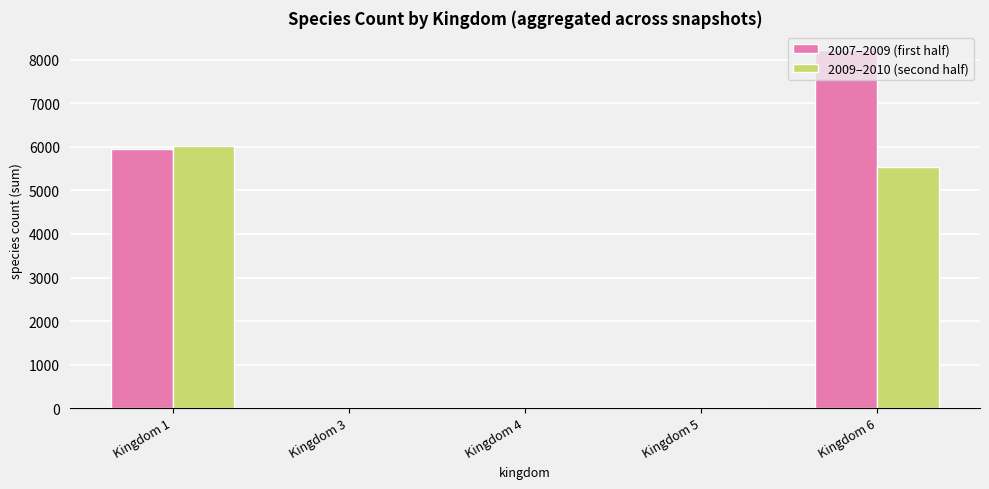

Is the value of 2007–2009 (first half) at Kingdom 1 greater than the value of 2009–2010 (second half) at Kingdom 6?

Yes